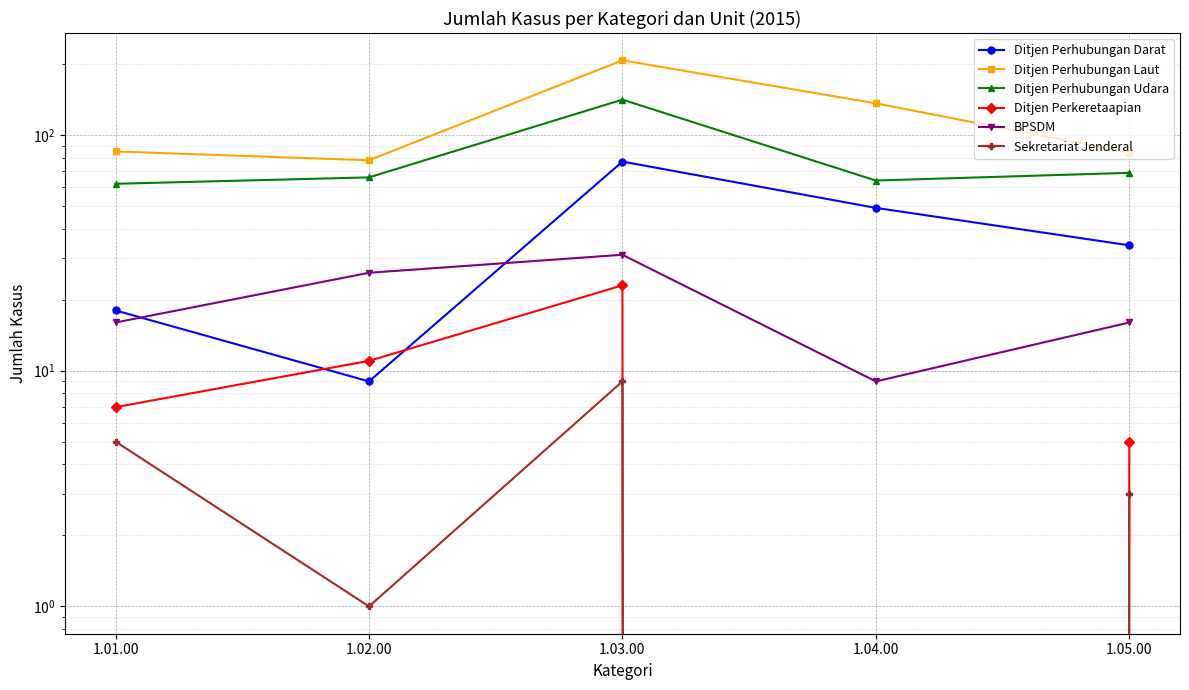

True or false: Ditjen Perhubungan Laut and Ditjen Perhubungan Darat cross at least once.

False